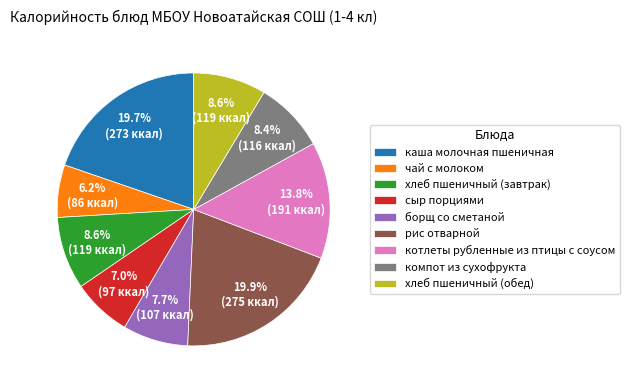

To the nearest percent, what percentage of the pie is каша молочная пшеничная?

20%